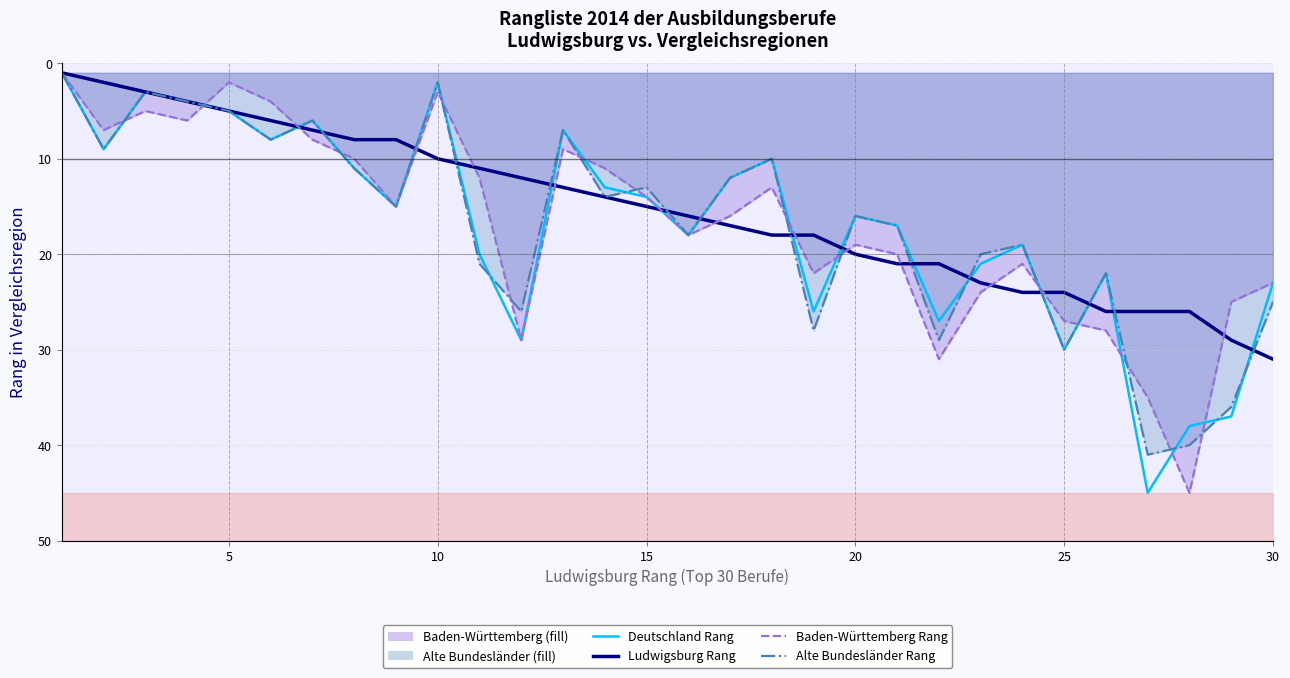

True or false: Baden-Württemberg Rang has more than 2 points higher than both neighbors.

True